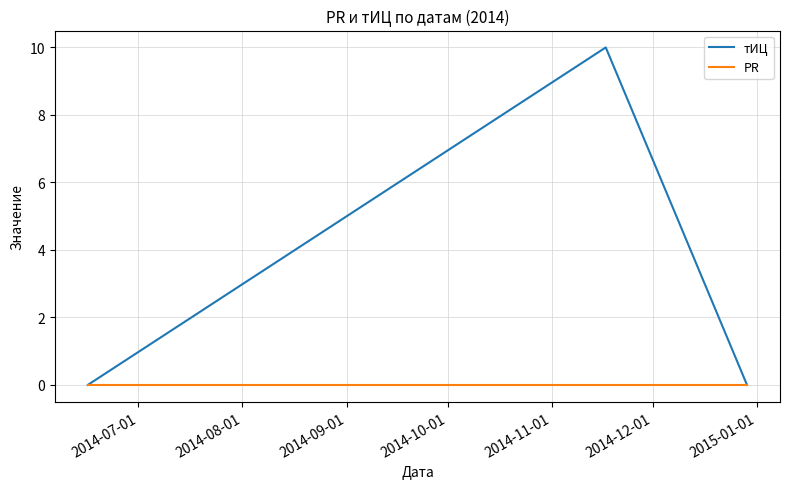

Rank the series by their average value, from lowest to highest.

PR, тИЦ